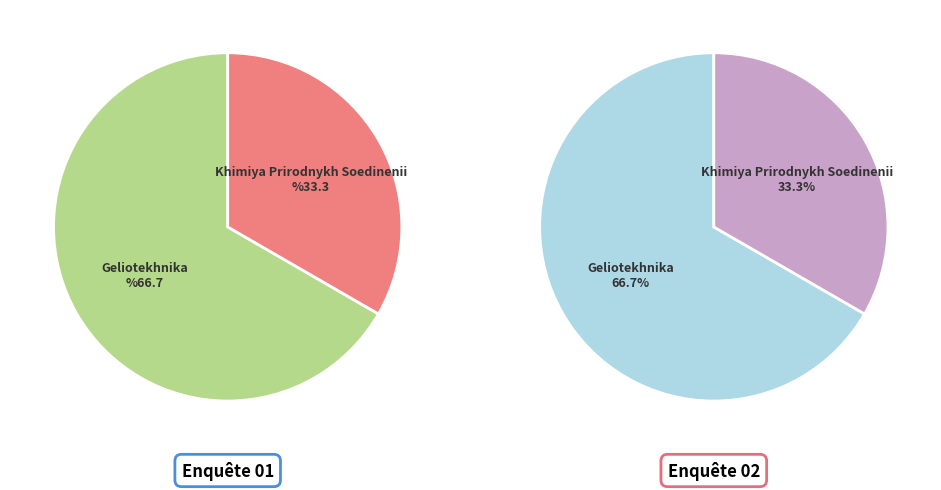

Count the number of slices in the pie.

2